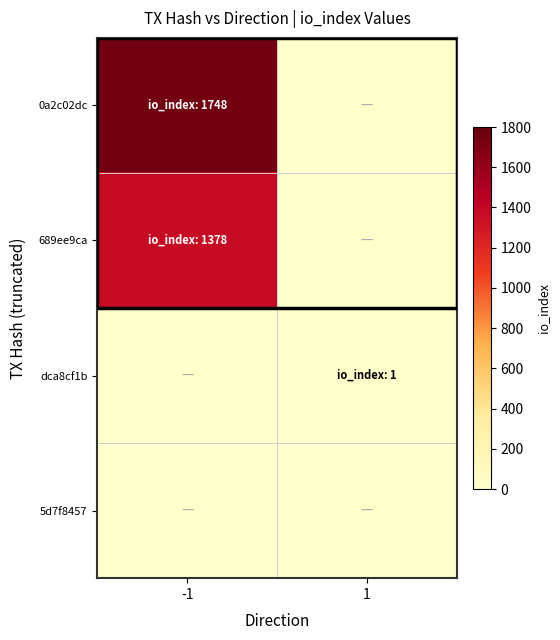

At 1, list the series in order from largest to smallest.

dca8cf1b, 0a2c02dc, 689ee9ca, 5d7f8457